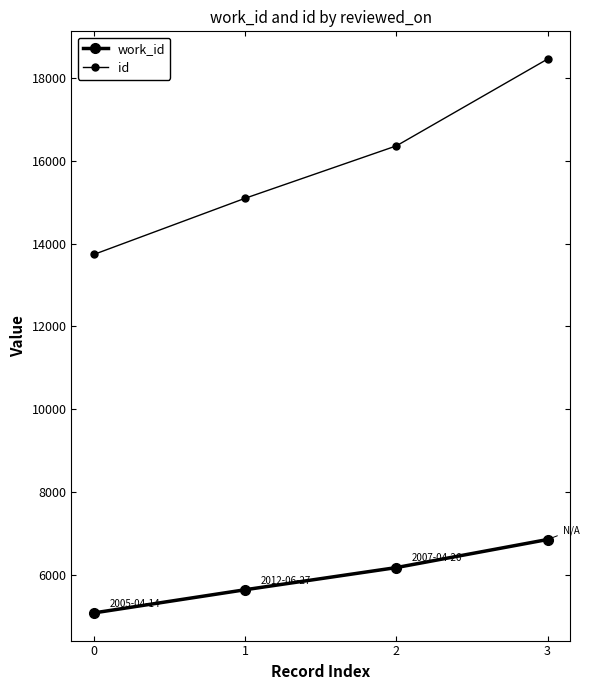

Does the chart have visible grid lines?

No